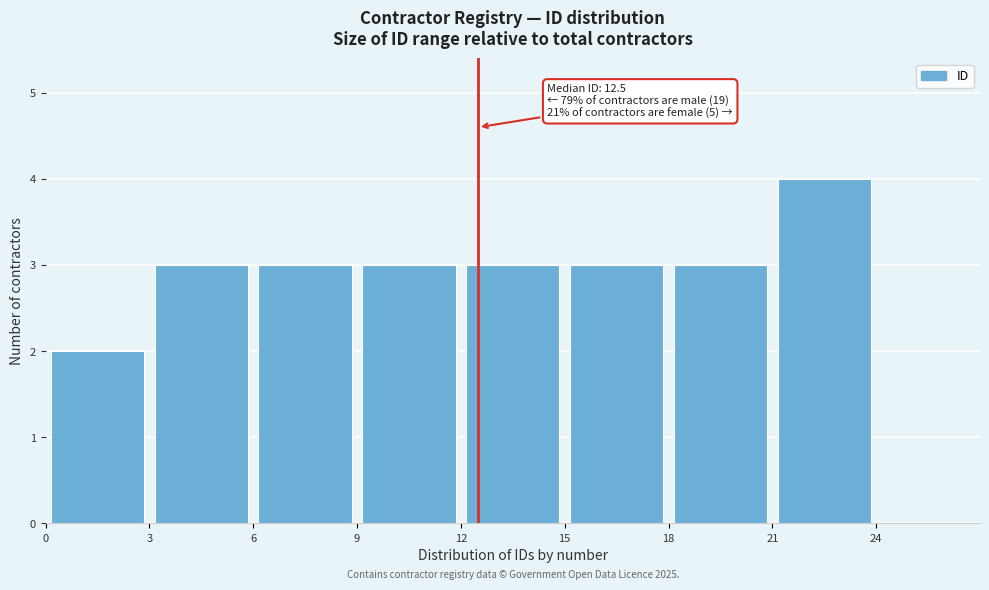

Over which range of the x-axis is the bar tallest?

21 to 24